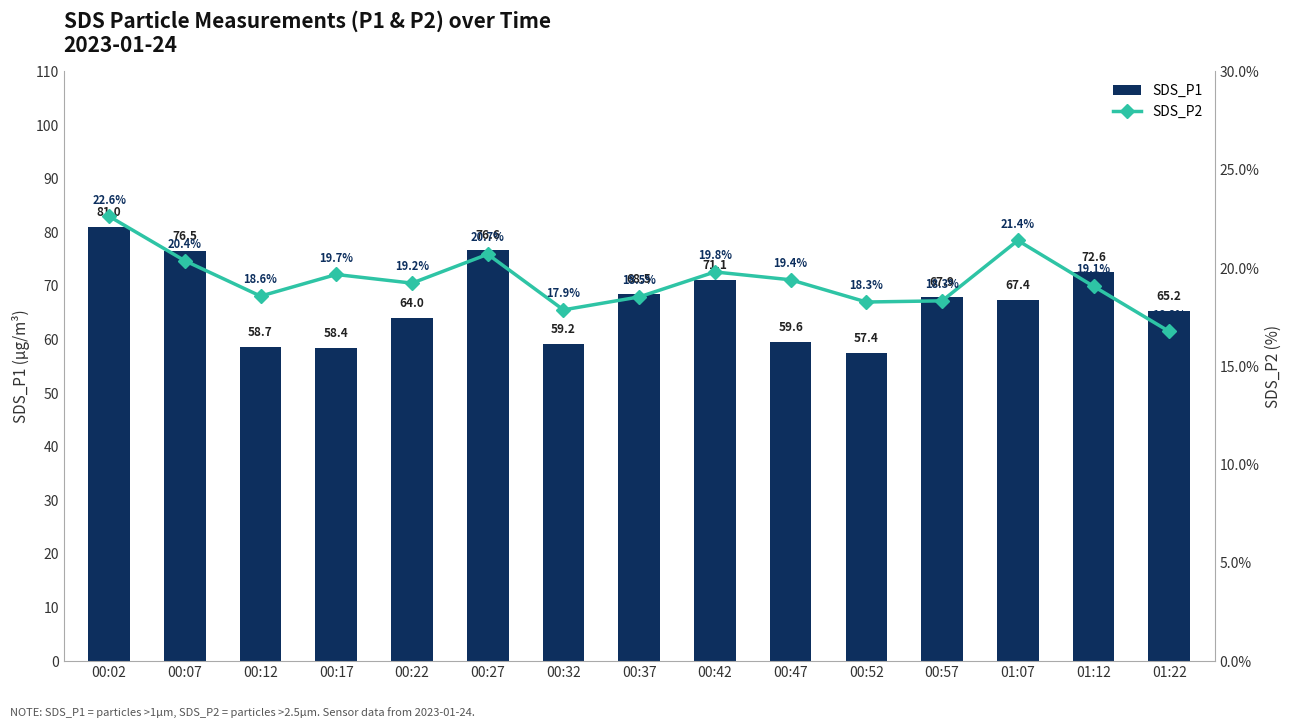

True or false: SDS_P1 has a value of 20.8 at 01:22.

False